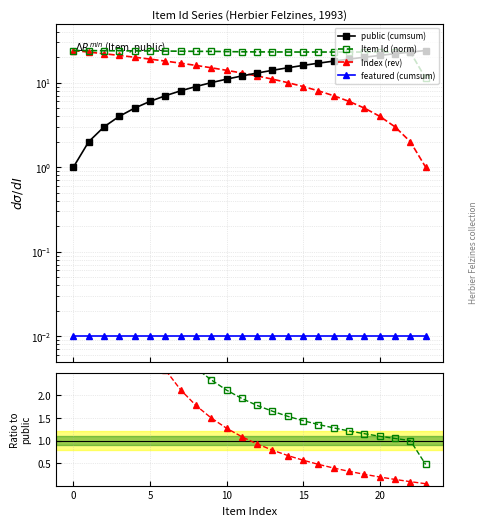

What is the label of the 13th point from the left?

12